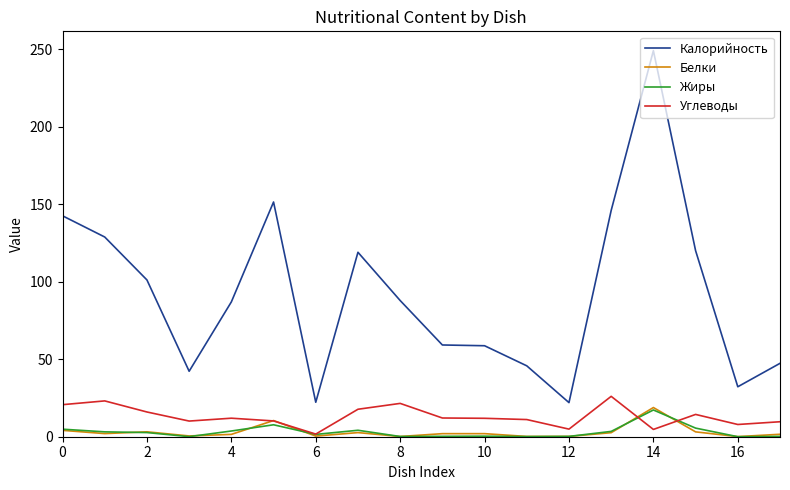

True or false: Калорийность and Углеводы cross at least once.

False